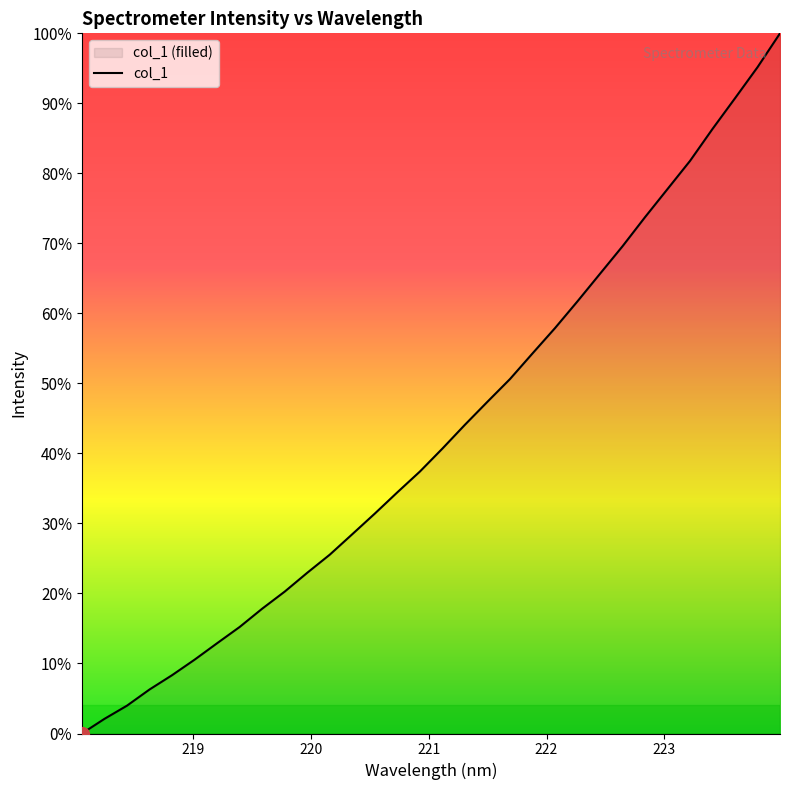

What is the difference between the maximum and minimum values?

100.0